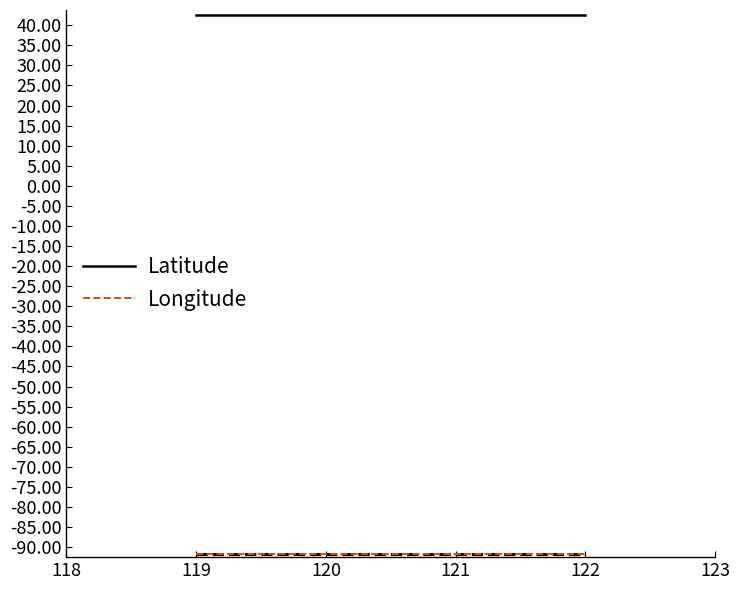

Does the chart display data point markers on the line(s)?

No